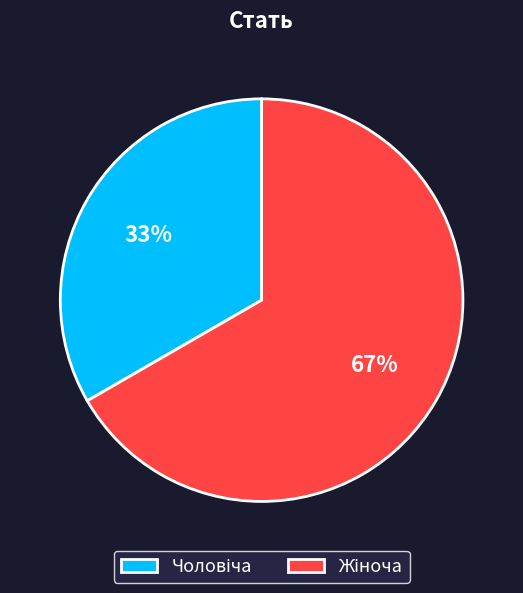

To the nearest percent, what is the average slice percentage?

50%